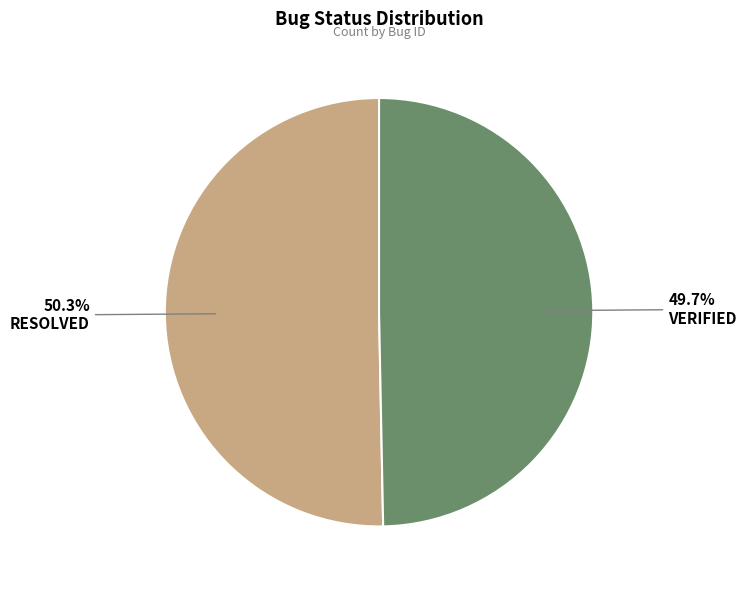

Combined, do RESOLVED and VERIFIED account for over 50%?

Yes